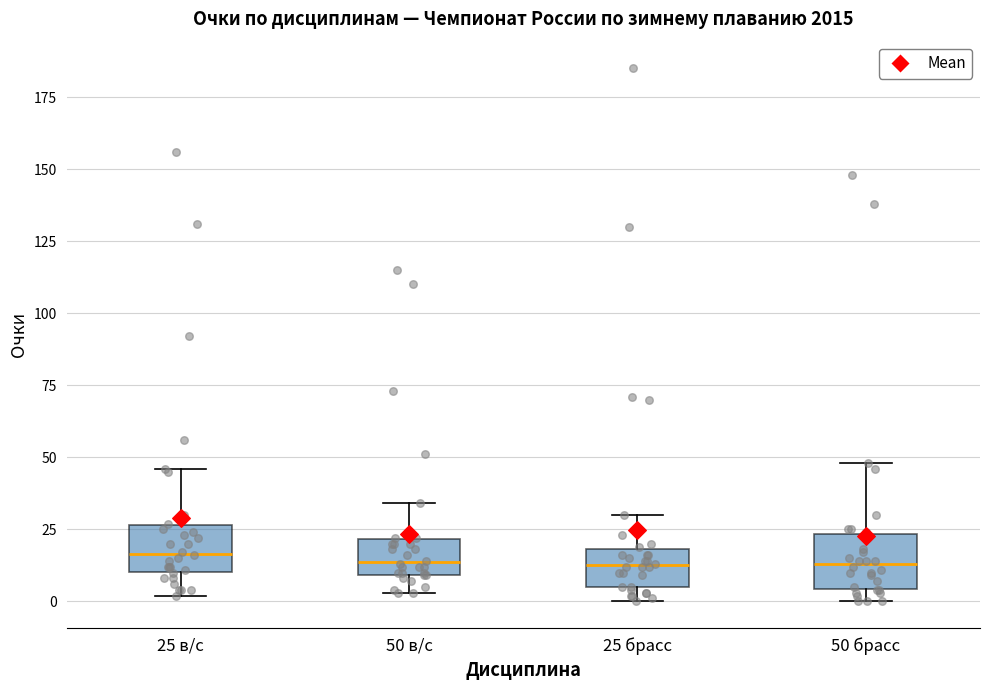

Reading left to right, transcribe this box plot: for each box, give where its median line is, the range the box spans, and where its two whiskers end, as read against the y-axis. The values are not printed on the chart, so give them approximately, as read against the axis.

25 в/с: median 15, box 10 to 25, whiskers 0 to 45
50 в/с: median 15, box 10 to 20, whiskers 5 to 35
25 брасс: median 15, box 5 to 20, whiskers 0 to 30
50 брасс: median 15, box 5 to 25, whiskers 0 to 50